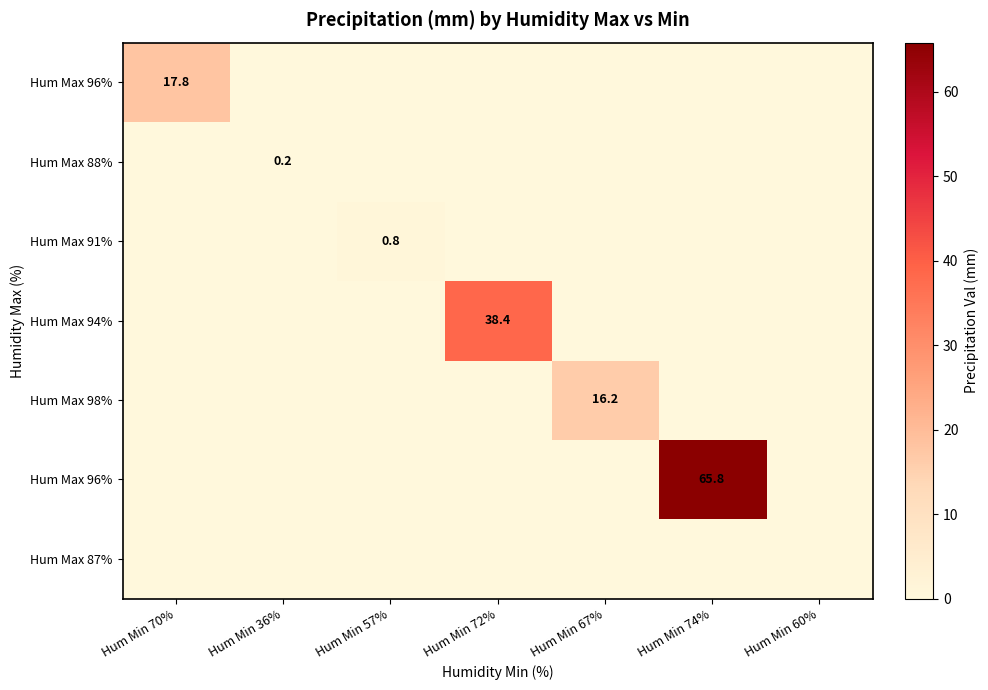

What is the spread (max minus min) of values at Hum Min 72%?

38.4